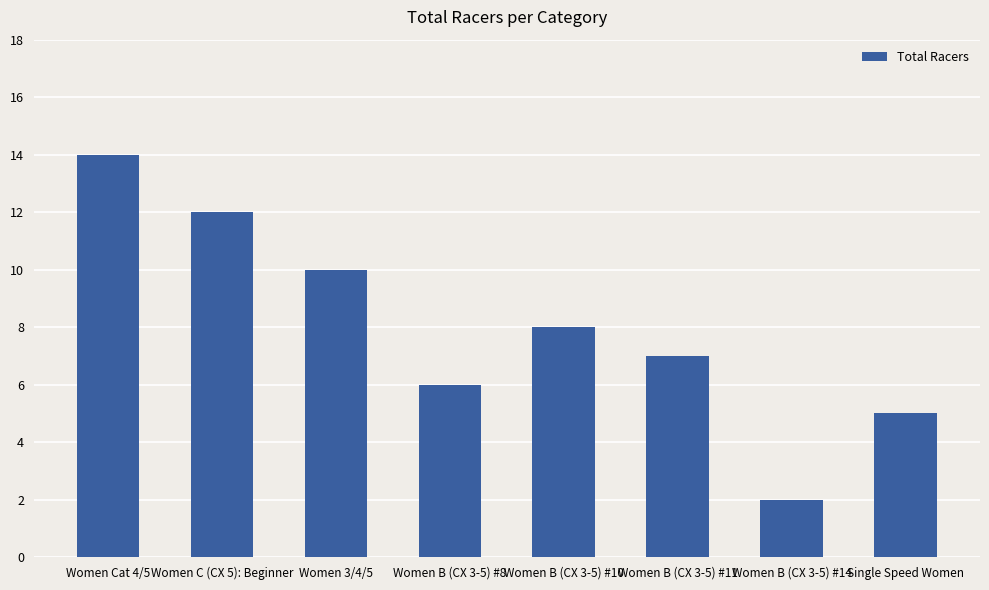

What is the sum of the values at Women B (CX 3-5) #14 and Single Speed Women?

7